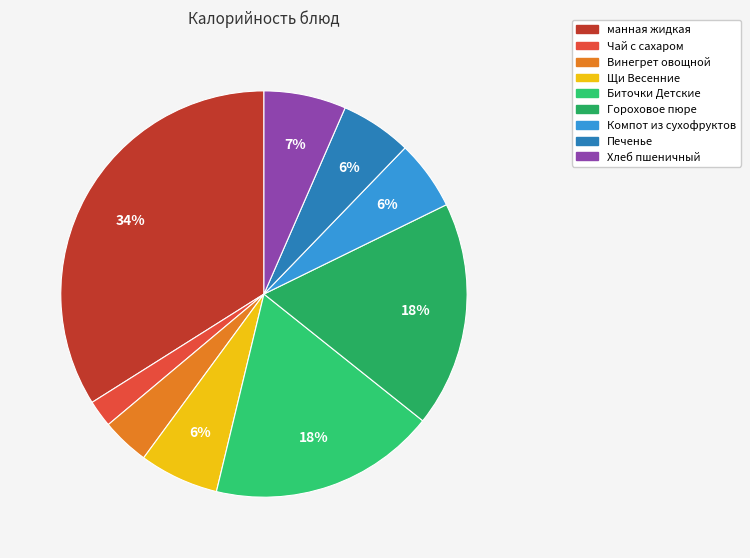

True or false: Печенье accounts for 19% of the total.

False